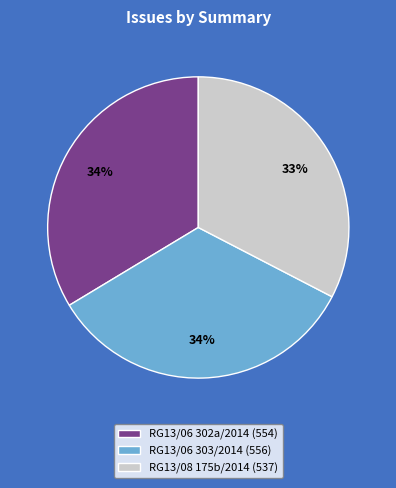

To the nearest percent, what percentage of the pie is RG13/06 302a/2014 (554)?

34%